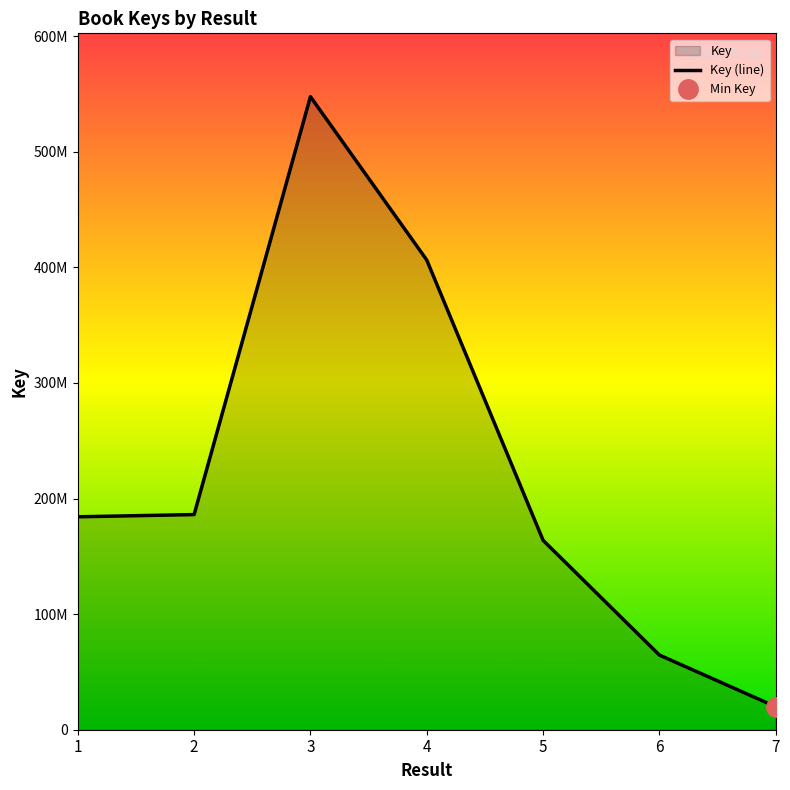

Reading right to left, transcribe all the data shown in this chart.

19911943	64581531	163849792	406325240	547664539	186106701	184192996